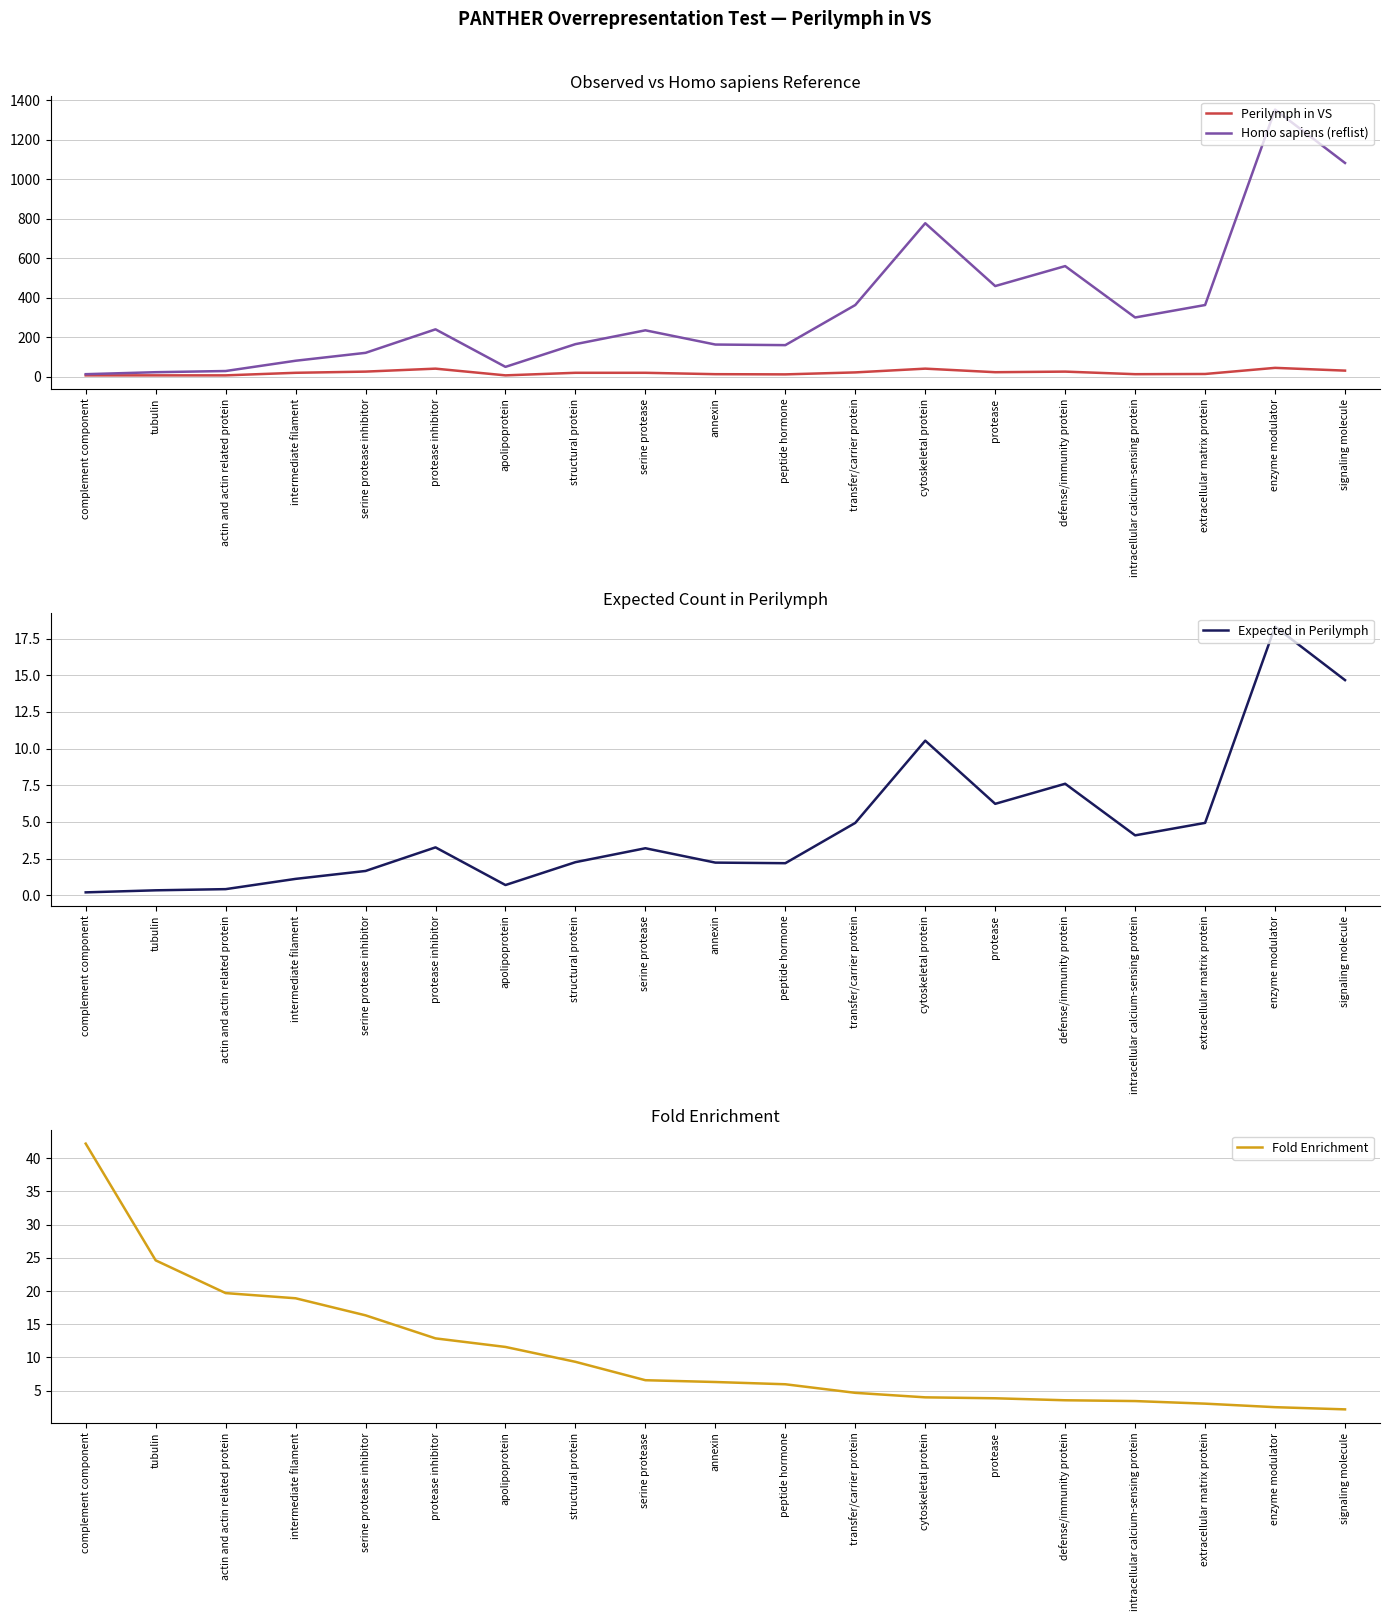

Reading right to left, extract all data points from this chart.

Perilymph in VS: signaling molecule=32.0	enzyme modulator=46.0	extracellular matrix protein=15.0	intracellular calcium-sensing protein=14.0	defense/immunity protein=27.0	protease=24.0	cytoskeletal protein=42.0	transfer/carrier protein=23.0	peptide hormone=13.0	annexin=14.0	serine protease=21.0	structural protein=21.0	apolipoprotein=8.0	protease inhibitor=42.0	serine protease inhibitor=27.0	intermediate filament=21.0	actin and actin related protein=8.0	tubulin=8.0	complement component=8.0
Homo sapiens (reflist): signaling molecule=1083.0	enzyme modulator=1353.0	extracellular matrix protein=364.0	intracellular calcium-sensing protein=301.0	defense/immunity protein=561.0	protease=460.0	cytoskeletal protein=778.0	transfer/carrier protein=364.0	peptide hormone=161.0	annexin=164.0	serine protease=236.0	structural protein=166.0	apolipoprotein=51.0	protease inhibitor=241.0	serine protease inhibitor=122.0	intermediate filament=82.0	actin and actin related protein=30.0	tubulin=24.0	complement component=14.0
Expected in Perilymph: signaling molecule=14.7	enzyme modulator=18.3	extracellular matrix protein=4.9	intracellular calcium-sensing protein=4.1	defense/immunity protein=7.6	protease=6.2	cytoskeletal protein=10.5	transfer/carrier protein=4.9	peptide hormone=2.2	annexin=2.2	serine protease=3.2	structural protein=2.2	apolipoprotein=0.7	protease inhibitor=3.3	serine protease inhibitor=1.6	intermediate filament=1.1	actin and actin related protein=0.4	tubulin=0.3	complement component=0.2
Fold Enrichment: signaling molecule=2.2	enzyme modulator=2.5	extracellular matrix protein=3.0	intracellular calcium-sensing protein=3.4	defense/immunity protein=3.5	protease=3.9	cytoskeletal protein=4.0	transfer/carrier protein=4.7	peptide hormone=6.0	annexin=6.3	serine protease=6.6	structural protein=9.3	apolipoprotein=11.6	protease inhibitor=12.9	serine protease inhibitor=16.3	intermediate filament=18.9	actin and actin related protein=19.7	tubulin=24.6	complement component=42.2